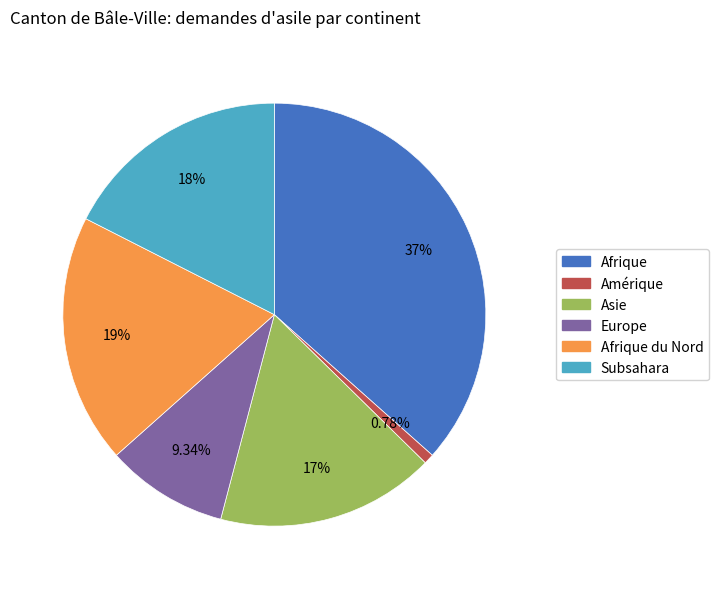

The Amérique slice represents 1% of the pie. True or false?

True